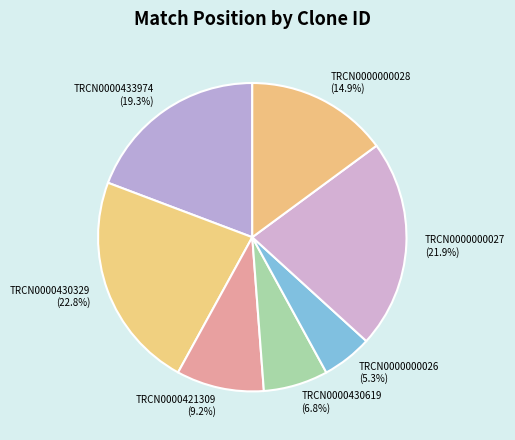

Which slice is the largest?

TRCN0000430329